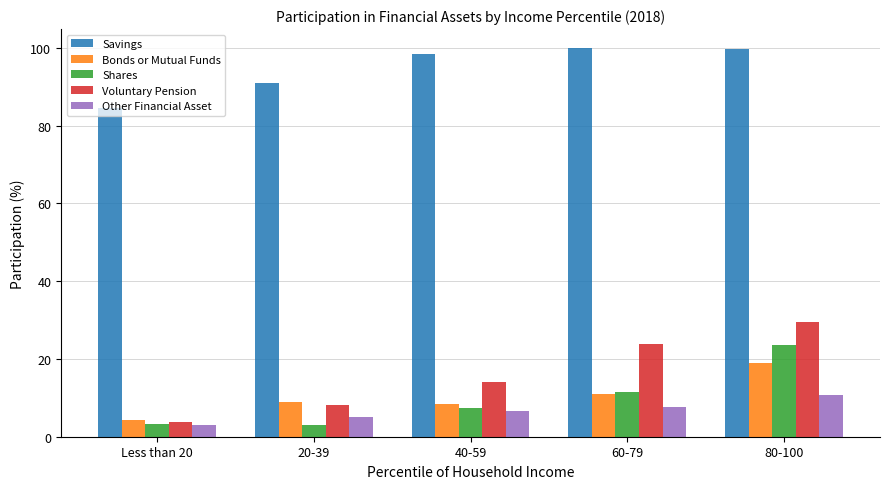

Which series has the largest total across all categories?

Savings